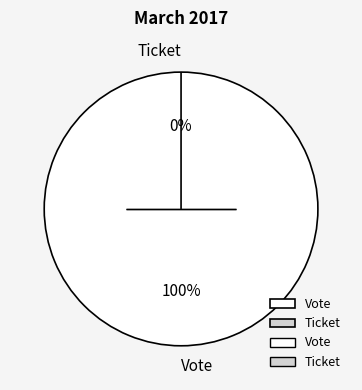

Which category has the biggest portion of the pie?

Vote